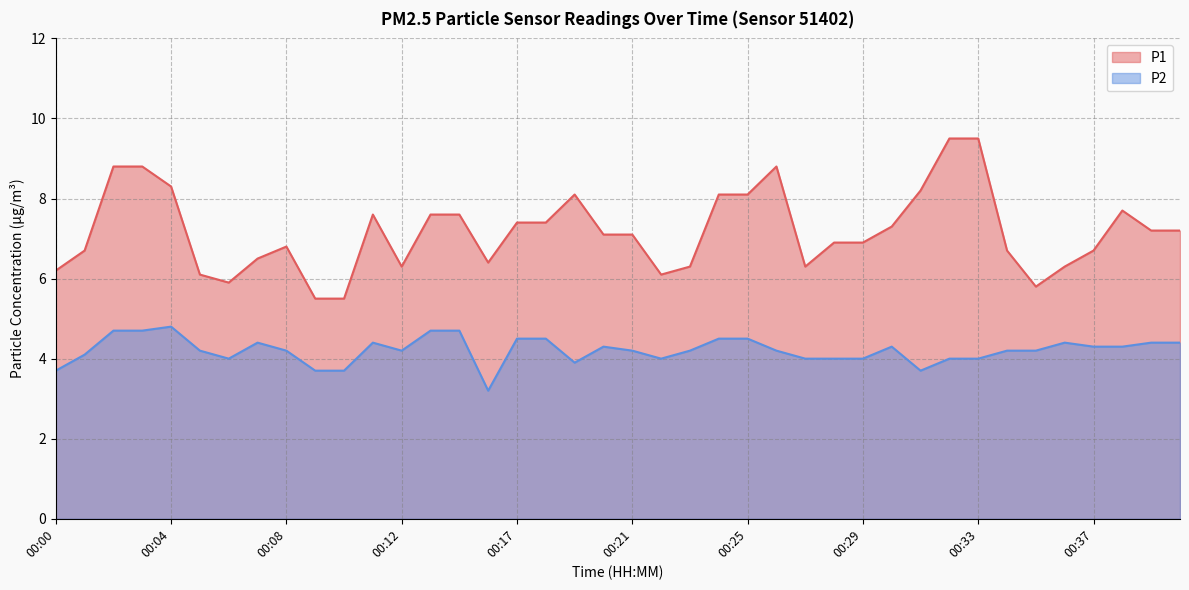

Reading left to right, what are all the values shown in this chart?

P1: 6.2	6.7	8.8	8.8	8.3	6.1	5.9	6.5	6.8	5.5	5.5	7.6	6.3	7.6	7.6	6.4	7.4	7.4	8.1	7.1	7.1	6.1	6.3	8.1	8.1	8.8	6.3	6.9	6.9	7.3	8.2	9.5	9.5	6.7	5.8	6.3	6.7	7.7	7.2	7.2
P2: 3.7	4.1	4.7	4.7	4.8	4.2	4.0	4.4	4.2	3.7	3.7	4.4	4.2	4.7	4.7	3.2	4.5	4.5	3.9	4.3	4.2	4.0	4.2	4.5	4.5	4.2	4.0	4.0	4.0	4.3	3.7	4.0	4.0	4.2	4.2	4.4	4.3	4.3	4.4	4.4